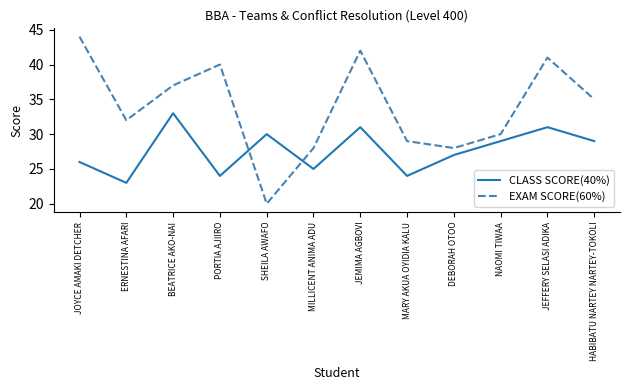

At which label does CLASS SCORE(40%) reach its minimum?

ERNESTINA AFARI